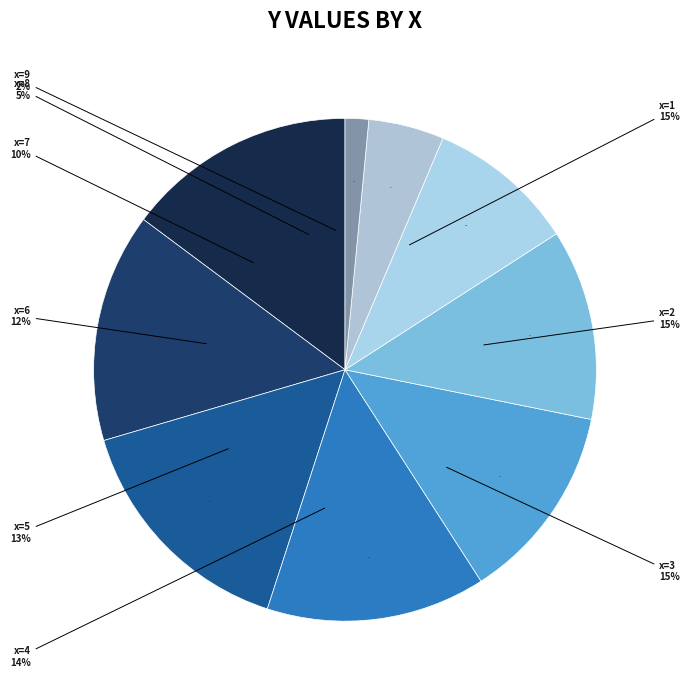

How much of the chart is everything except x=4?

85.9%